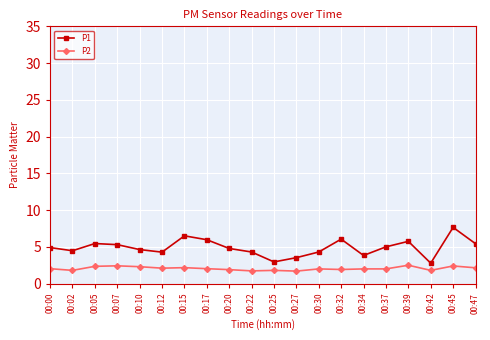

True or false: P1 has more than 2 interior local peaks.

True